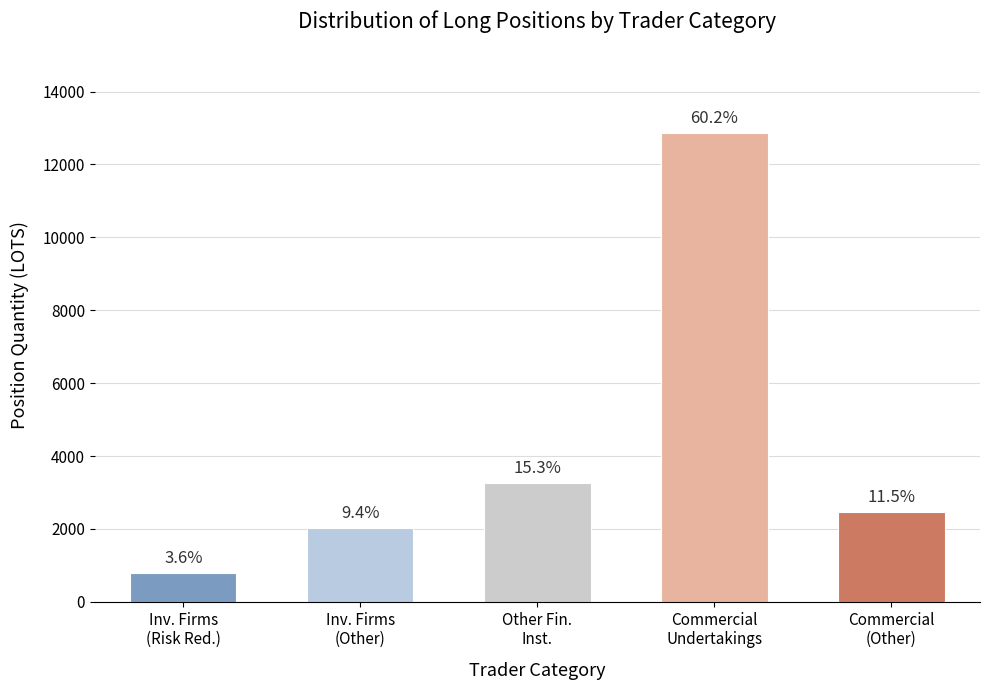

How many bars are there in total?

5